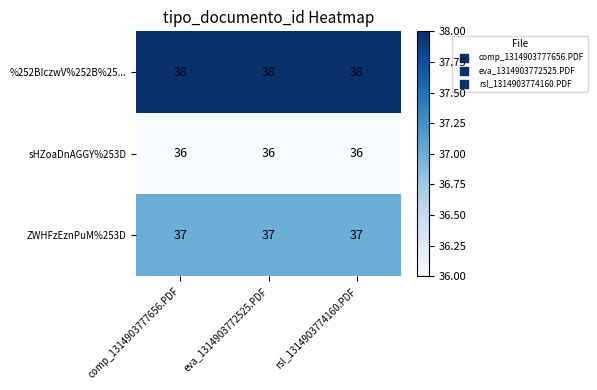

What is the sum of all ZWHFzEznPuM%253D values?

111